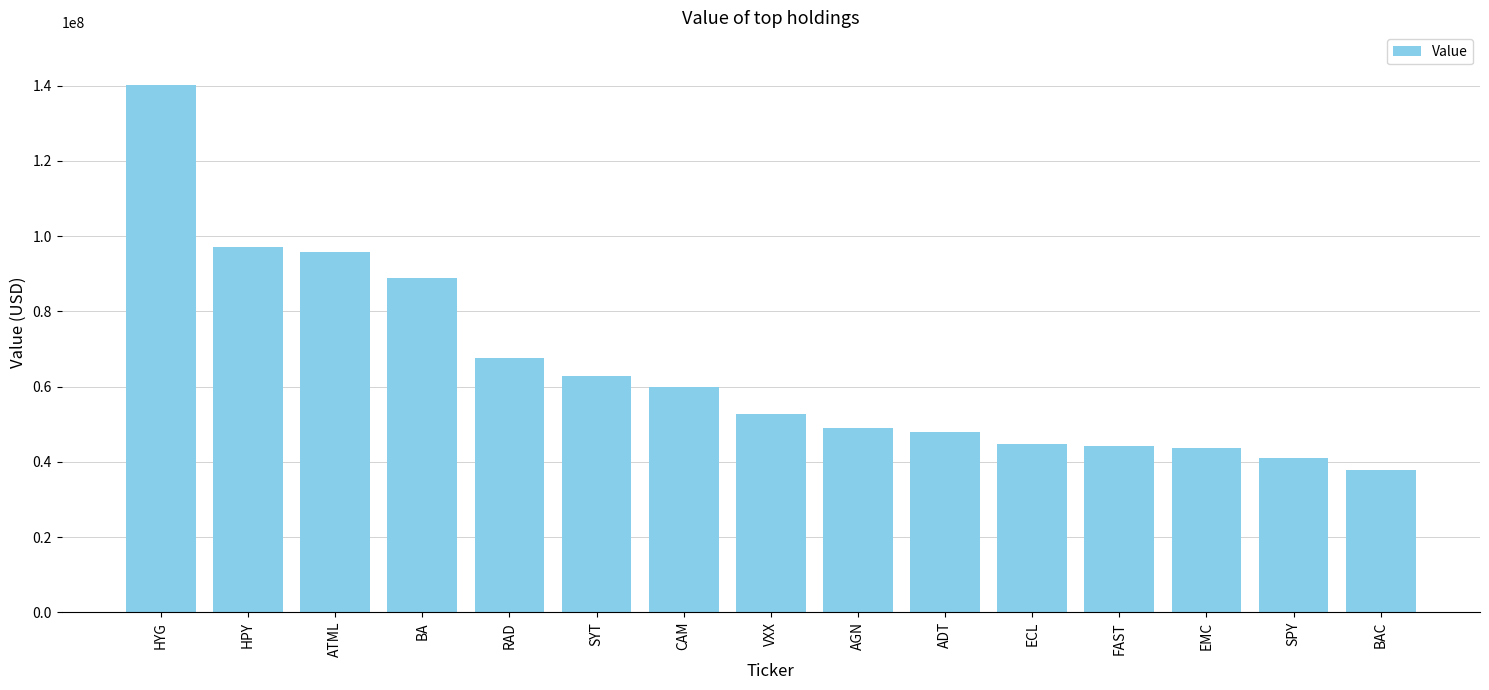

What is the average value?

64884467